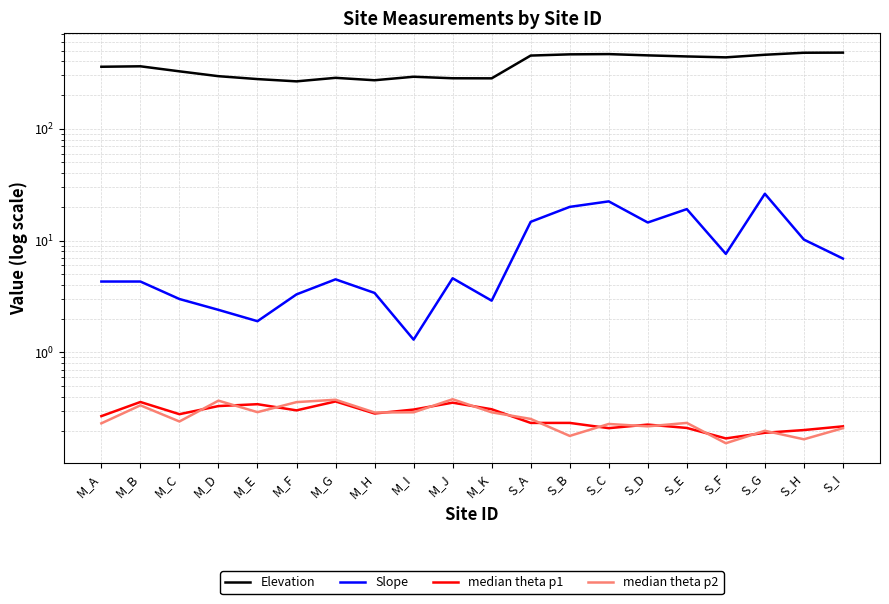

What value does the Slope series have at M_K?

2.9